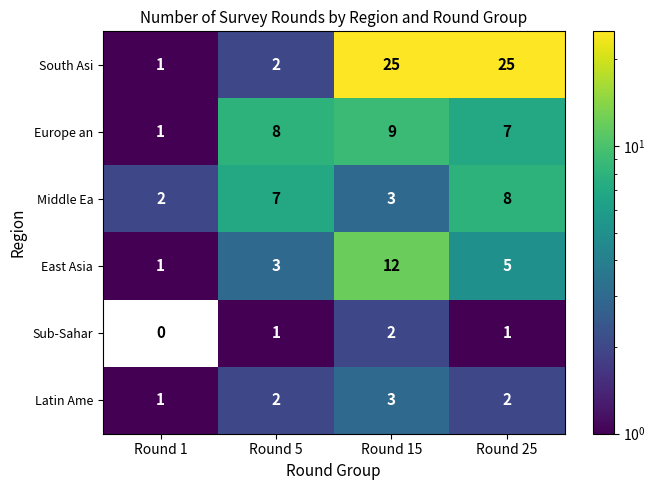

What is the sum of the South Asi values at Round 25 and Round 5?

27